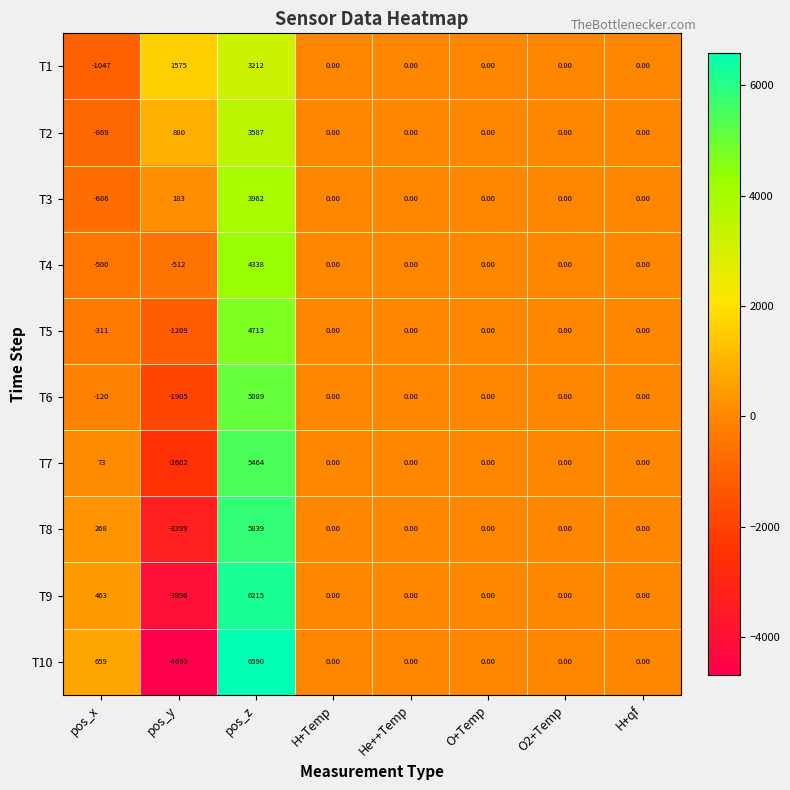

At how many categories does at least one series exceed 5513?

1